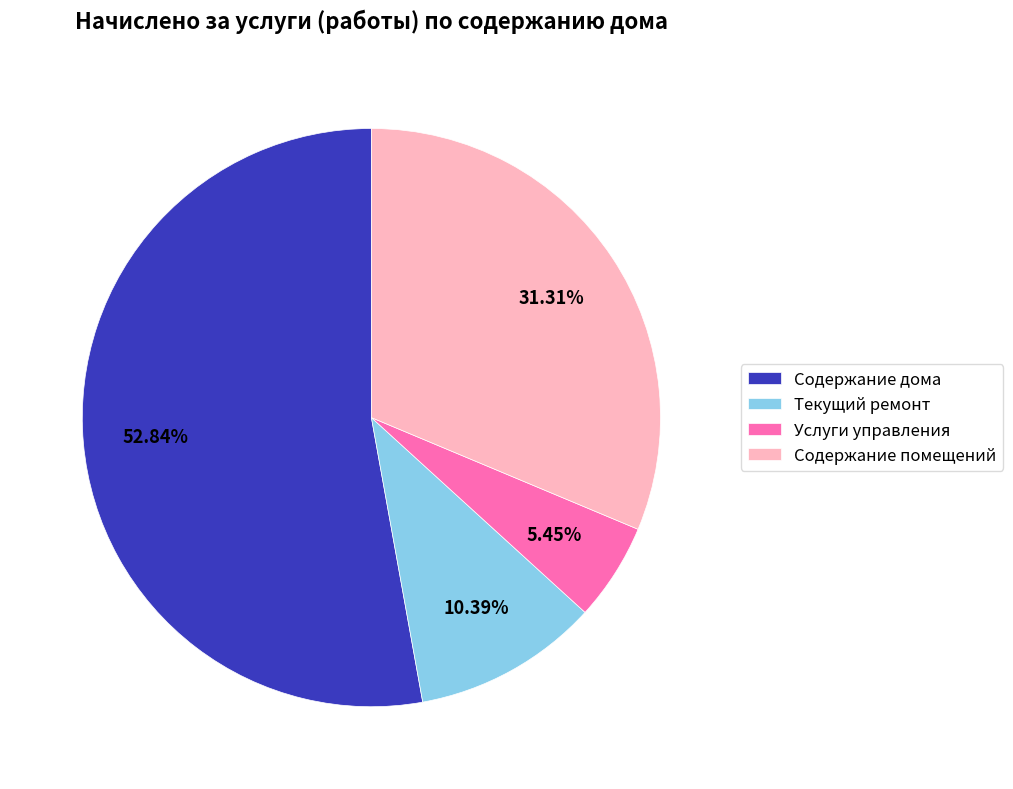

What percentage is NOT represented by Содержание помещений?

68.7%